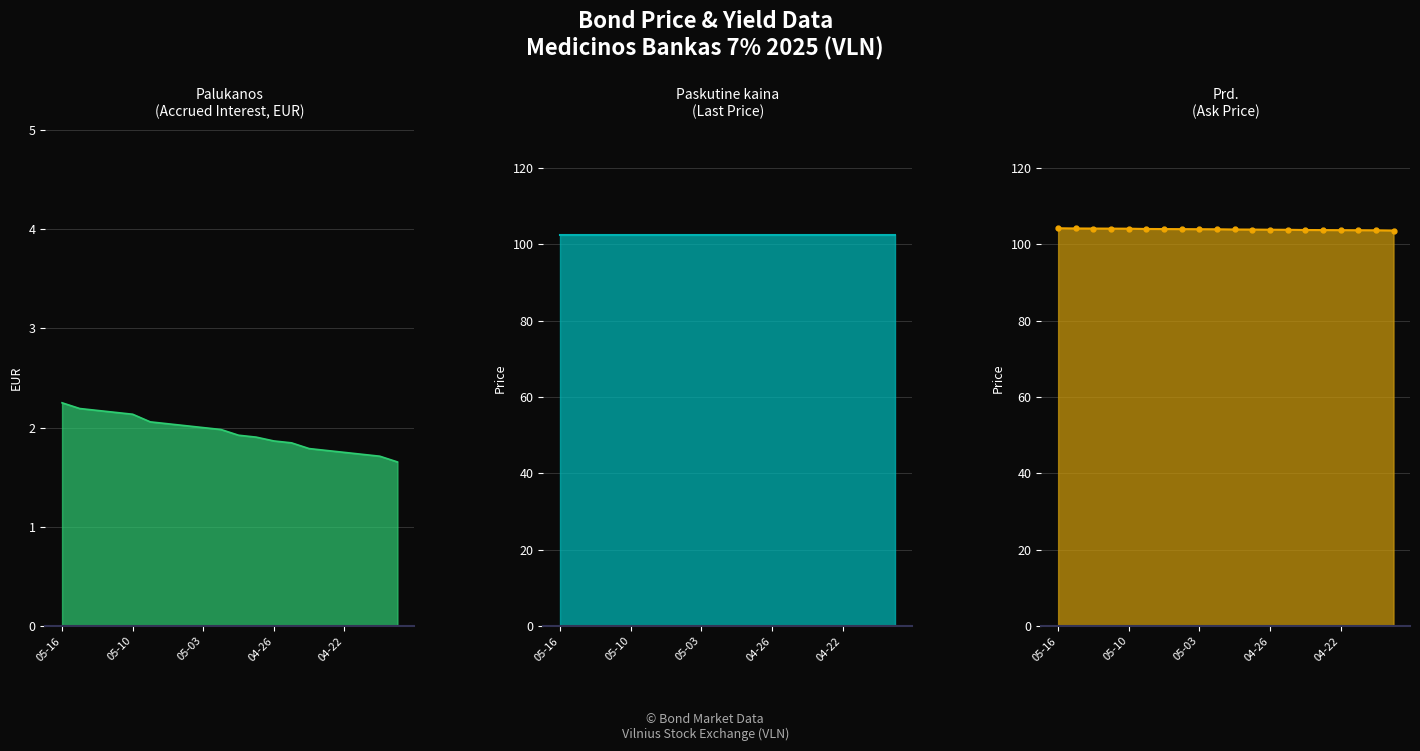

What is the sum of all Paskutine kaina values?

2048.8